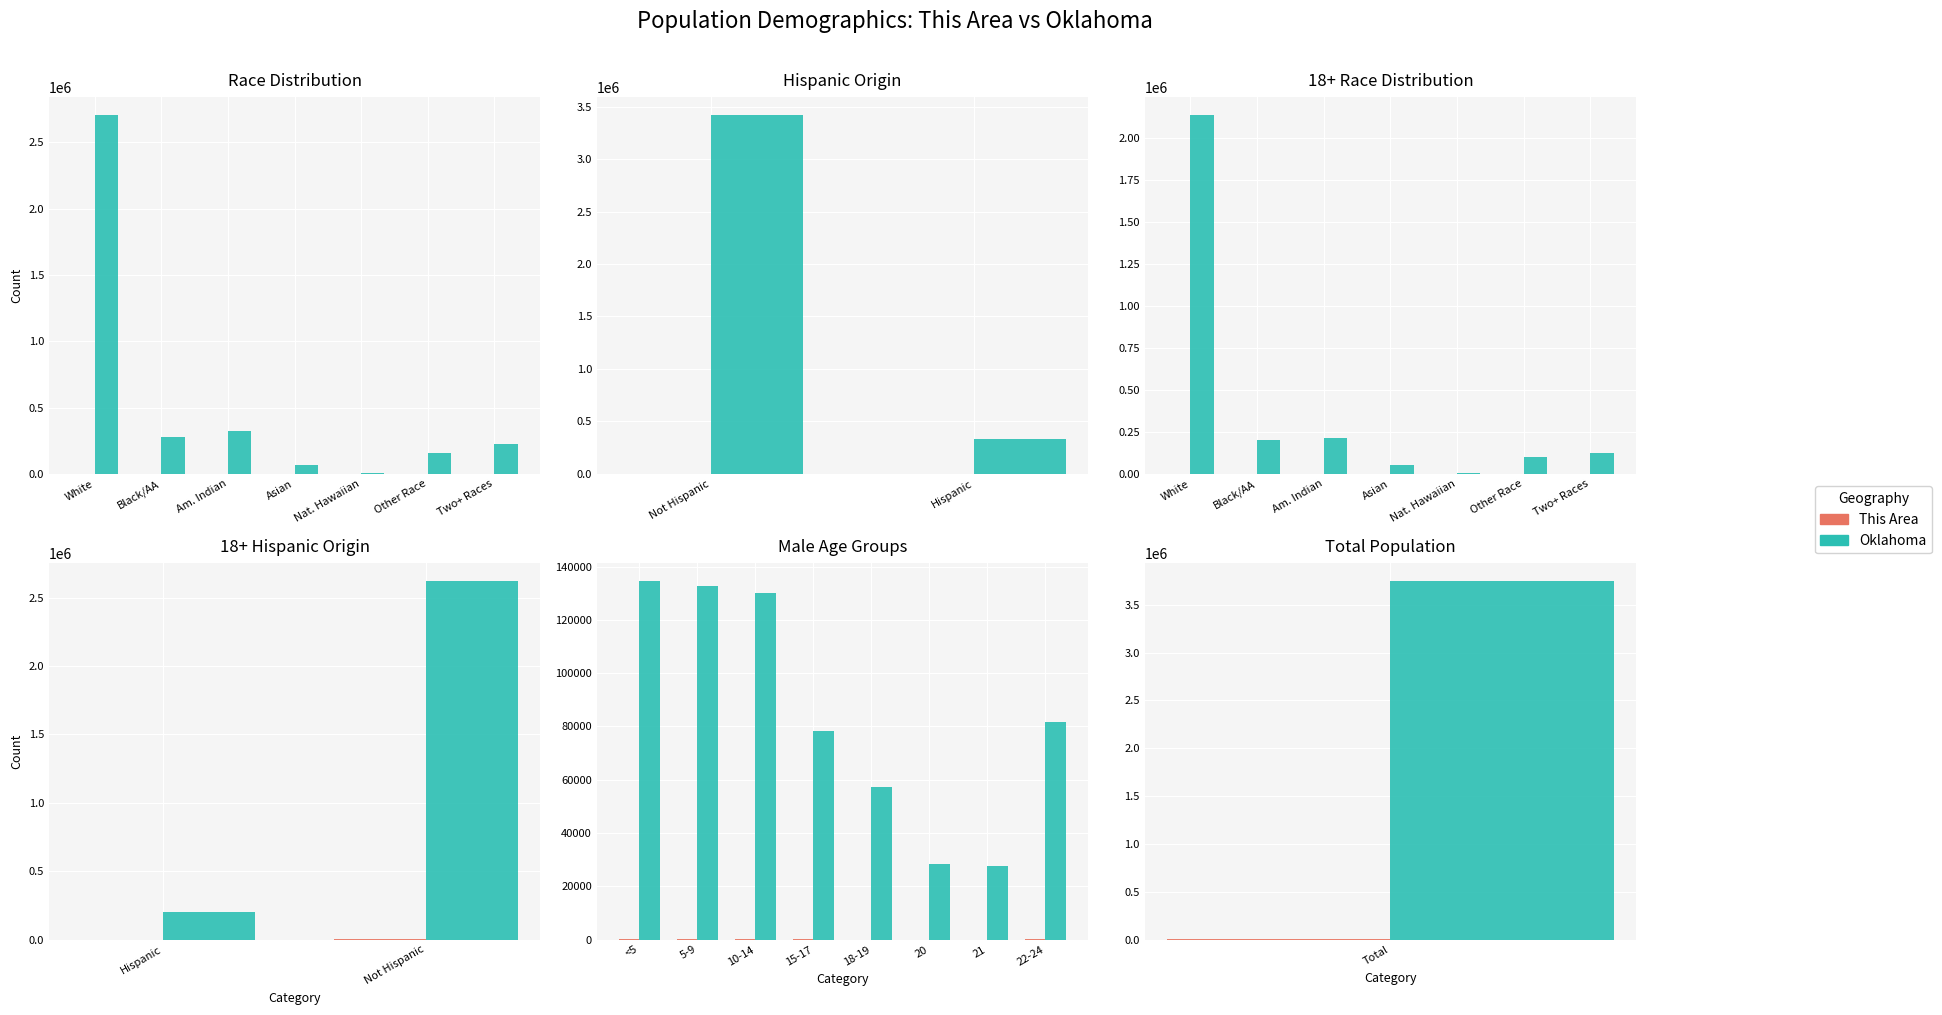

How many values in the Oklahoma series are below 81726?

4